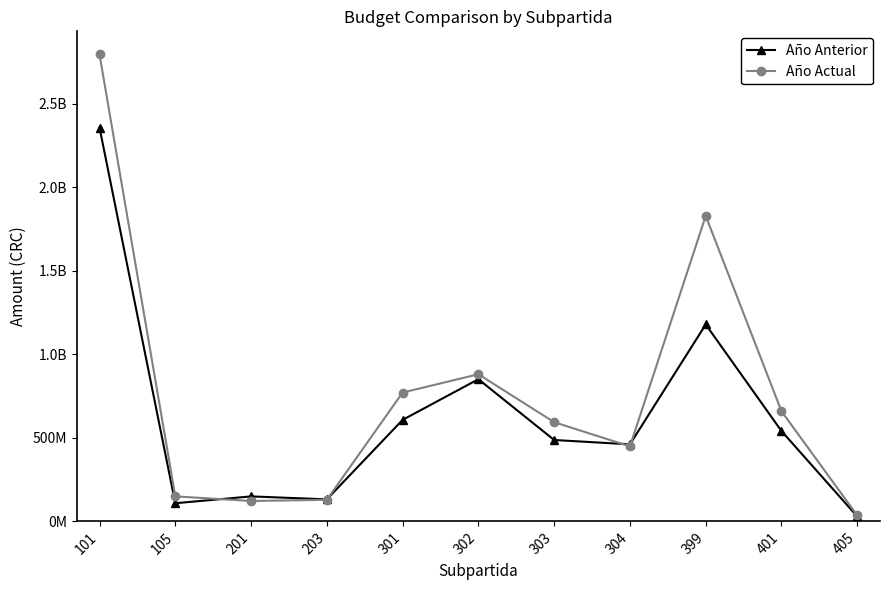

Is the value of Año Actual at 201 greater than the value of Año Anterior at 101?

No